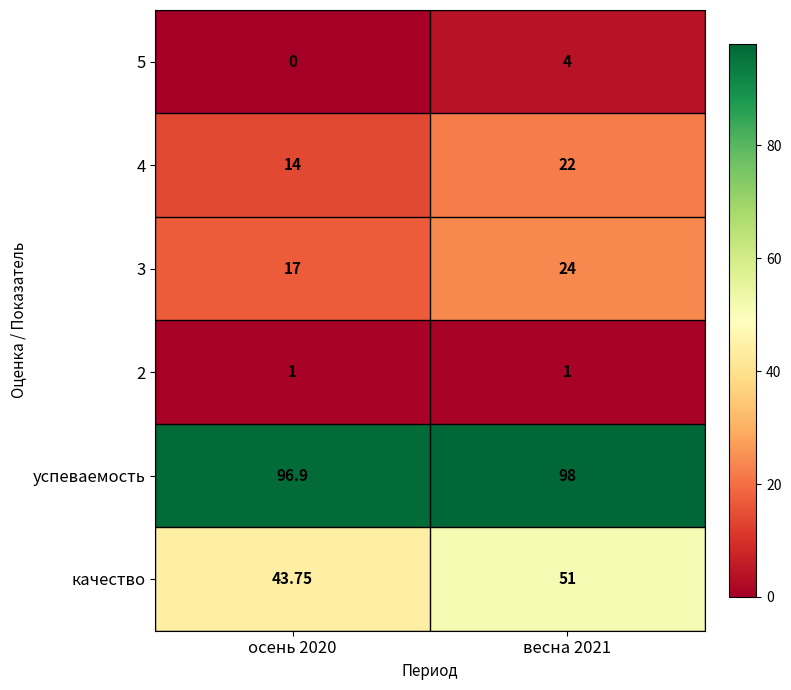

Is the value of 4 at весна 2021 greater than the value of 3 at осень 2020?

Yes